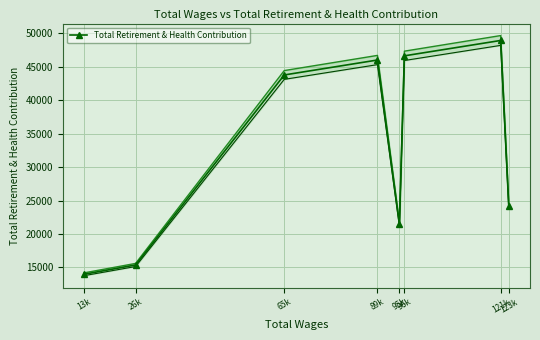

Count the number of categories in the chart.

8